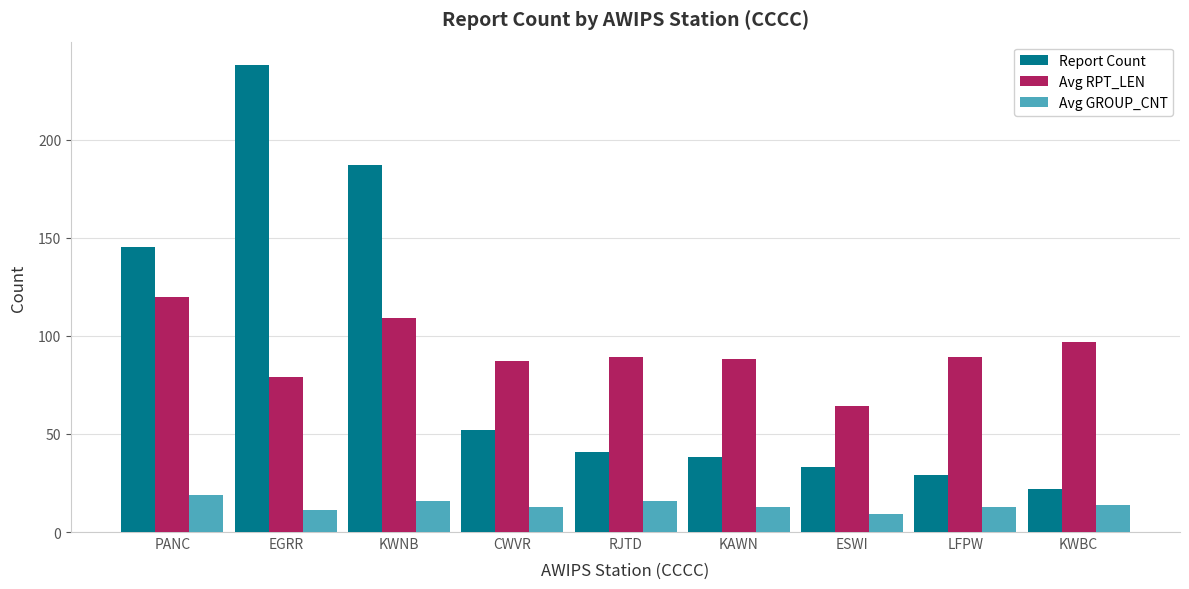

True or false: Avg RPT_LEN has a value of 87 at CWVR.

True